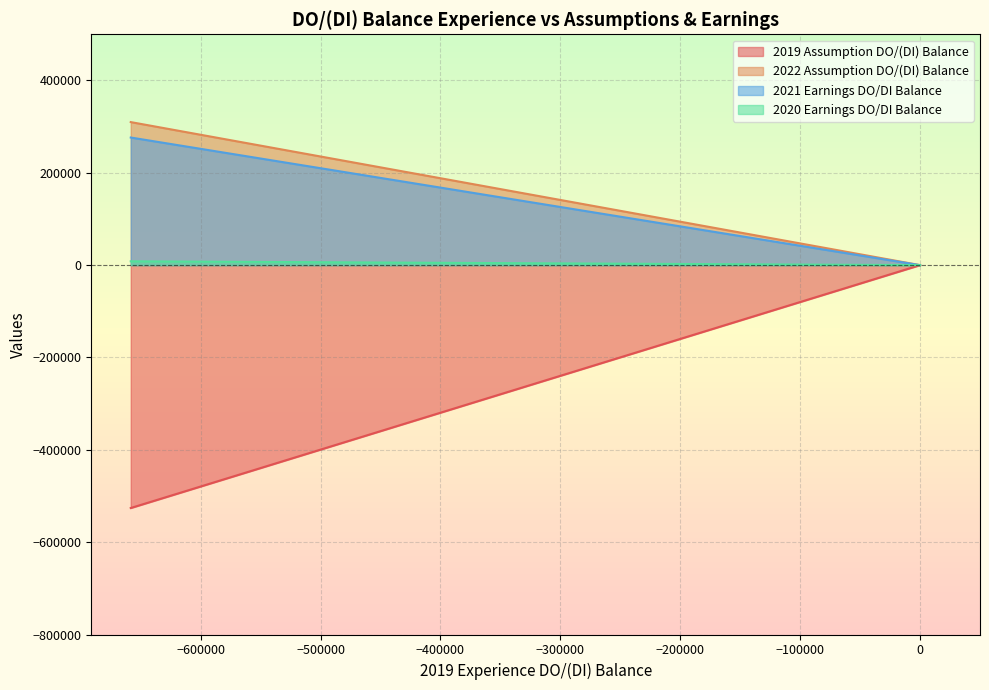

Rank the categories by 2019 Assumption DO/(DI) Balance value from lowest to highest.

5, 7, 17, 16, 0, 1, 11, 13, 12, 10, 6, 9, 14, 3, 8, 2, 4, 18, 36, 32, 31, 25, 33, 37, 19, 28, 23, 26, 20, 38, 24, 27, 30, 21, 29, 22, 34, 35, 15